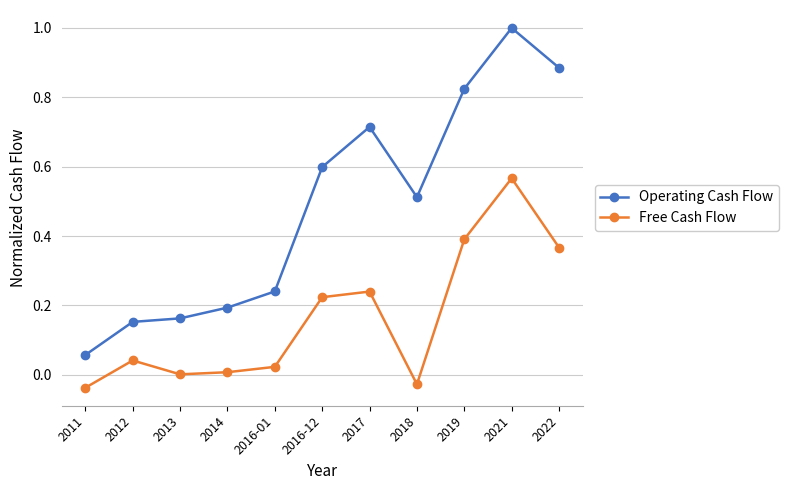

Which series has the widest spread of values?

Operating Cash Flow